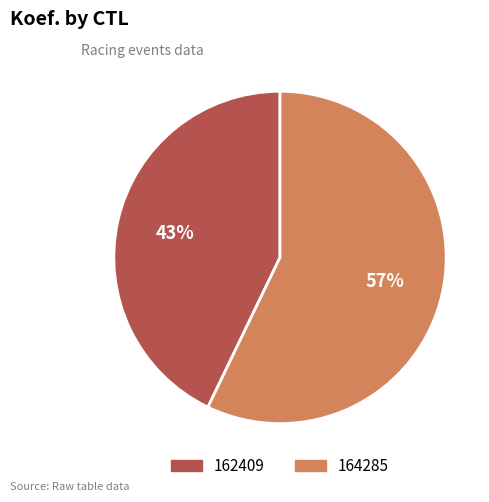

To the nearest percent, what is the difference between the largest and smallest slice percentages?

14%